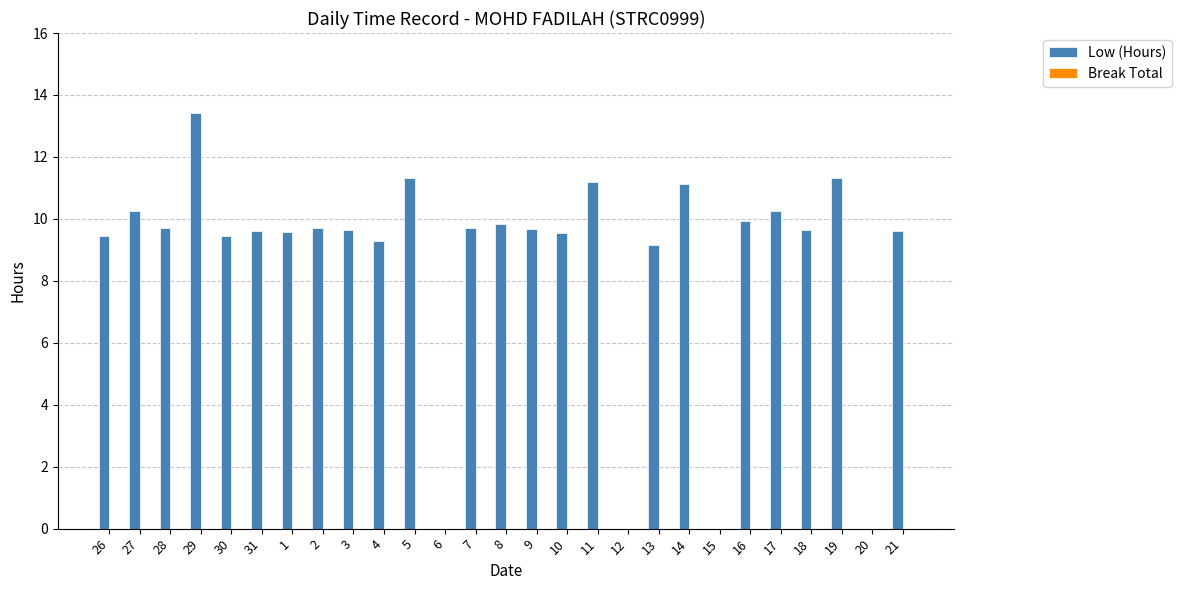

Which has a higher value, 1 or 17?

17